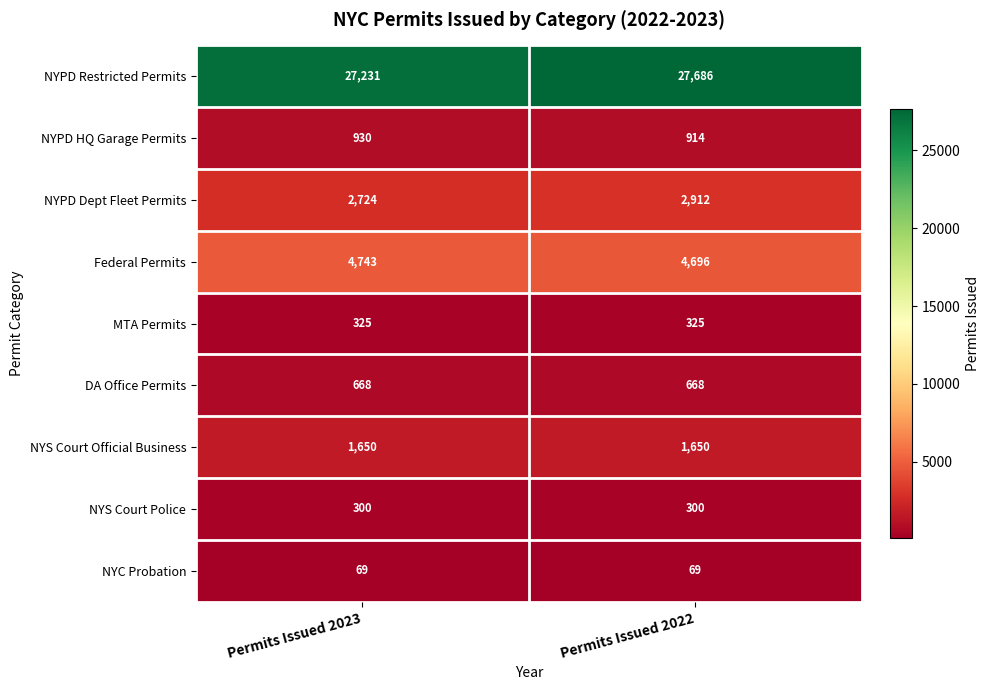

How many data points in Federal Permits are less than 4743?

1